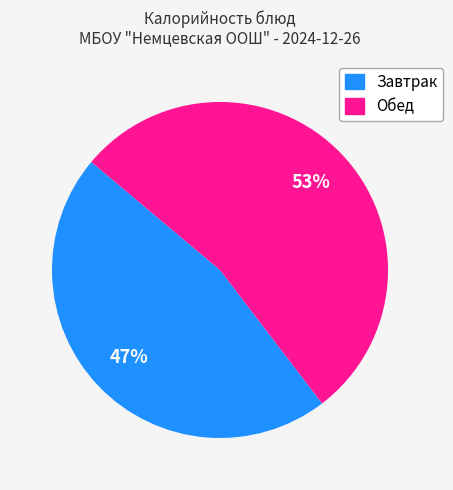

Does any single category account for the majority?

Yes